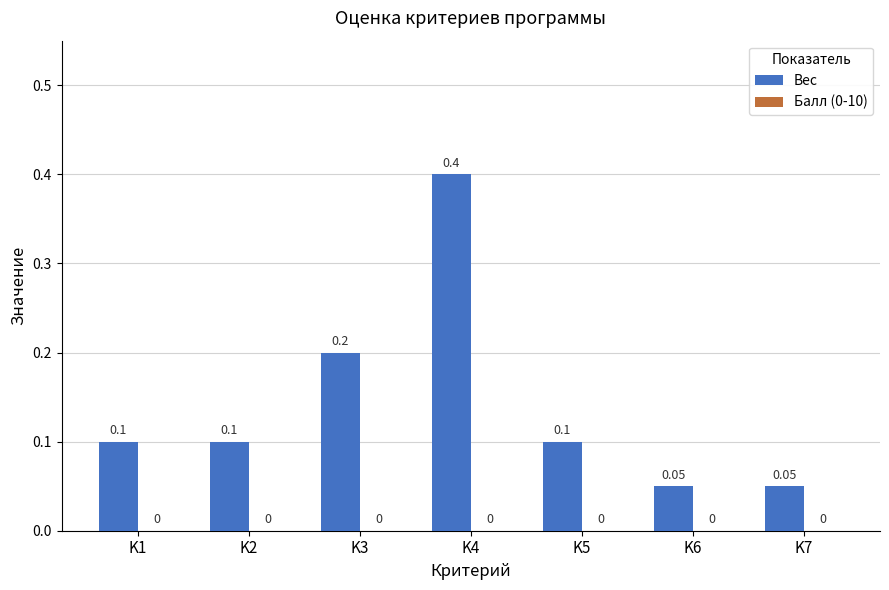

Which has a higher value, K1 or K7?

K1